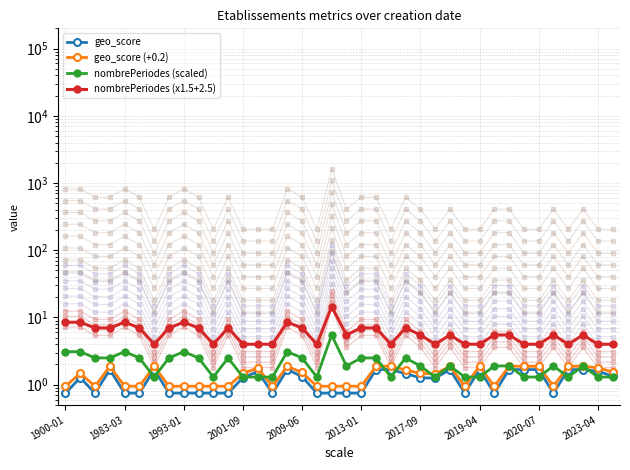

What is the difference between the nombrePeriodes (x1.5+2.5) values at 13 and 19?

1.5